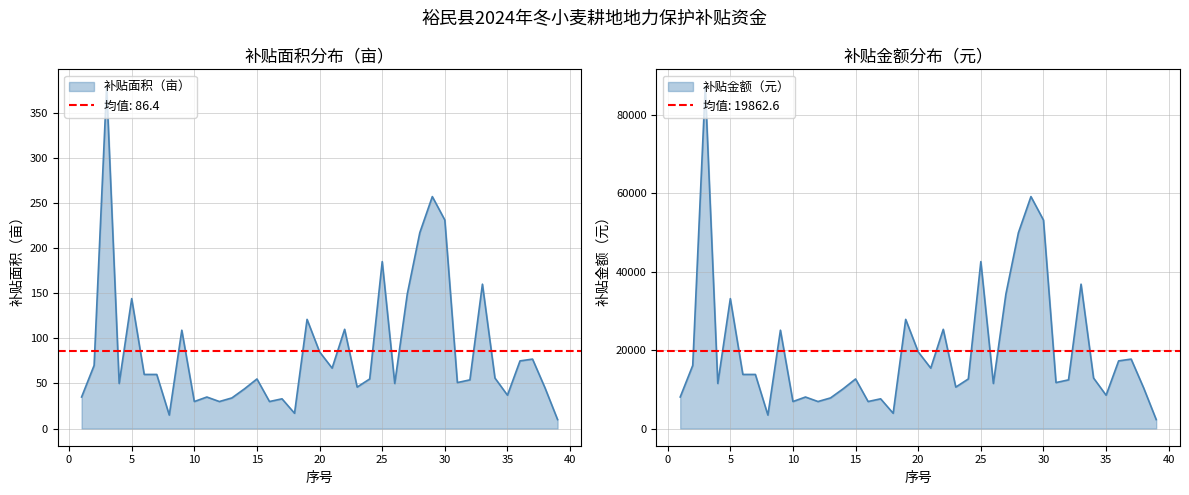

How many data points in 补贴金额（元） are above 12650?

19